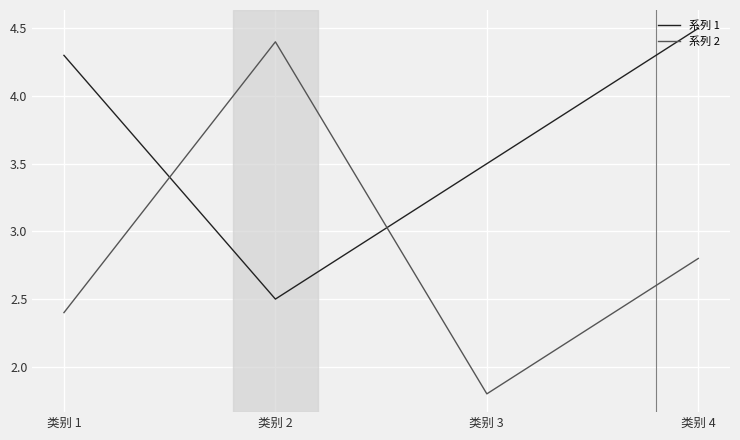

What is the smallest value displayed?

1.8